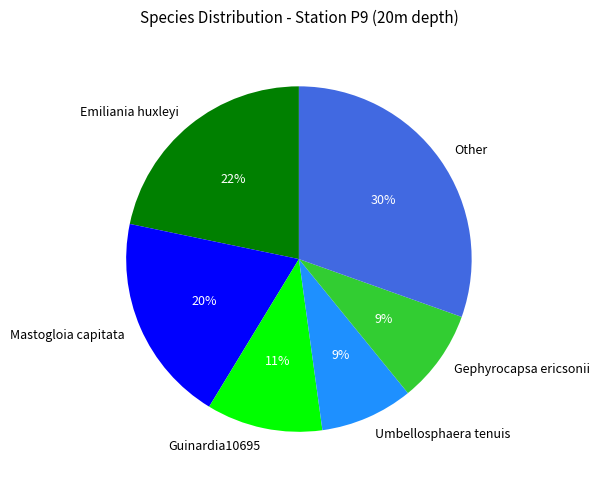

To the nearest percent, what is the combined percentage of Emiliania huxleyi and Guinardia10695?

33%